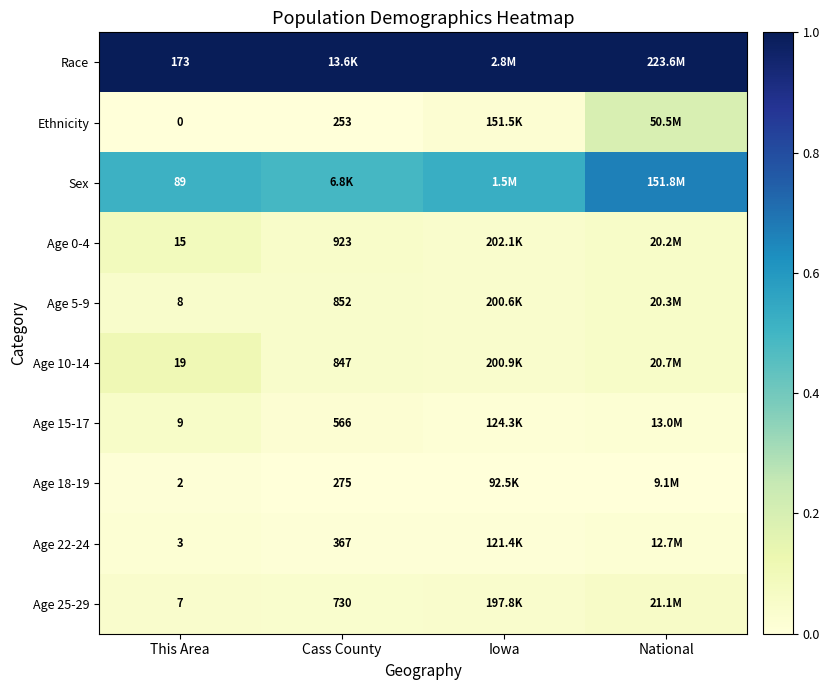

Is it true that Sex equals 0.5 at Cass County?

True